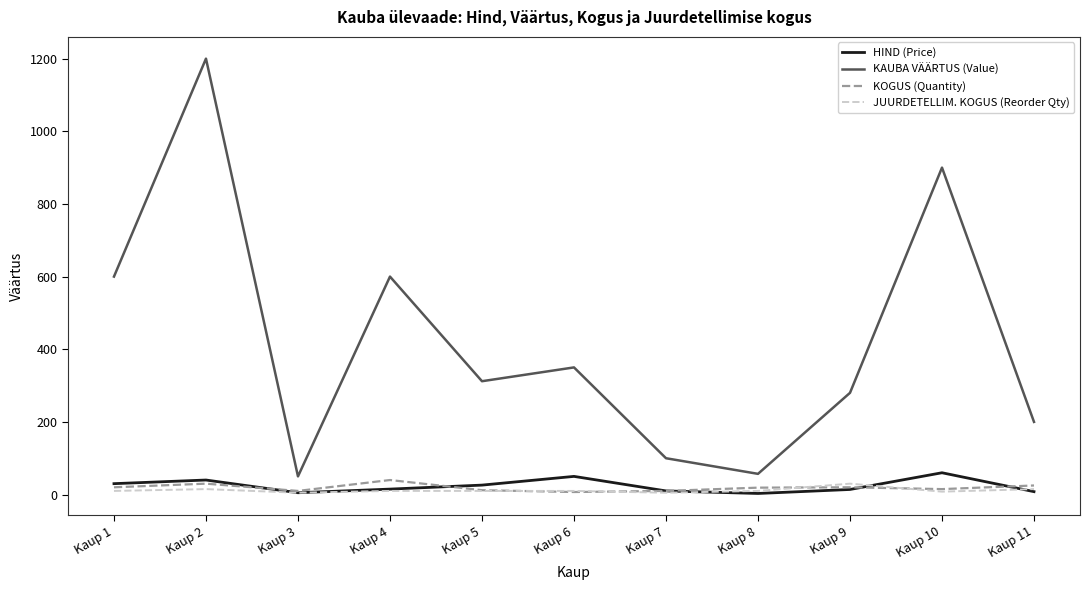

What are all the series names shown in the legend?

HIND (Price), KAUBA VÄÄRTUS (Value), KOGUS (Quantity), JUURDETELLIM. KOGUS (Reorder Qty)